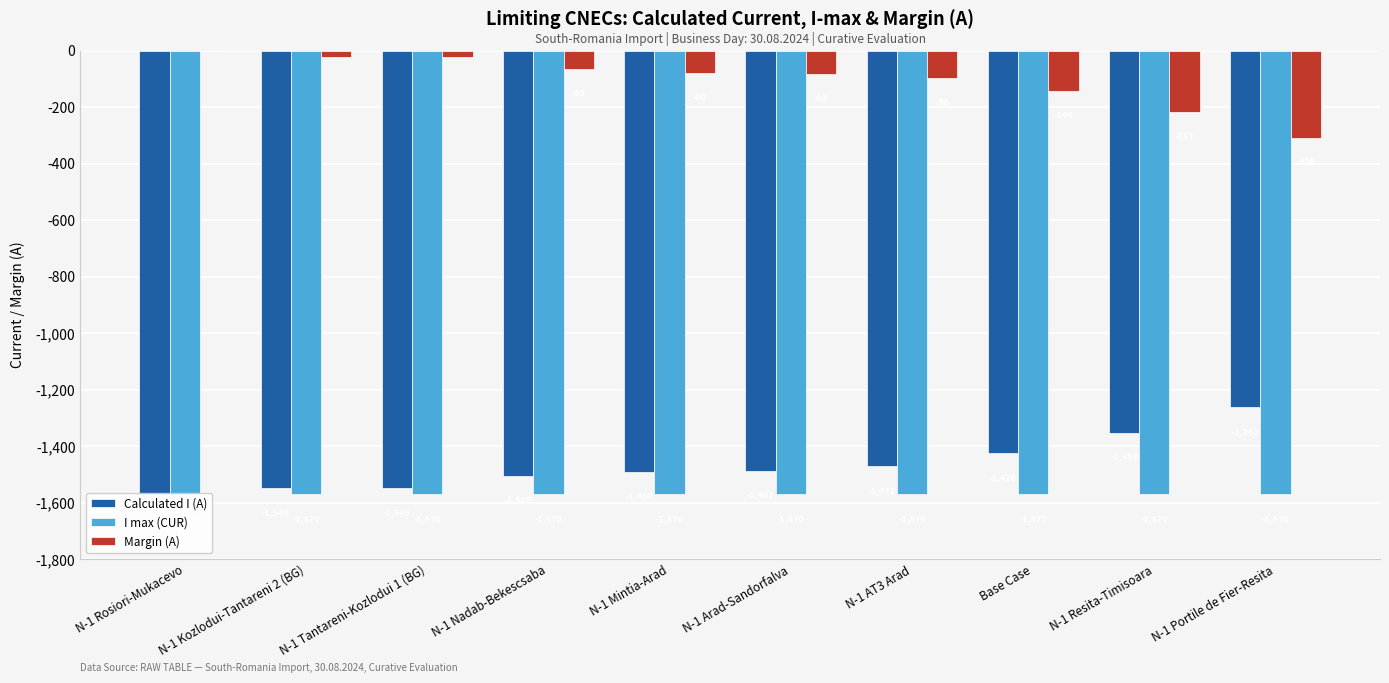

At N-1 Nadab-Bekescsaba, list the series in order from smallest to largest.

I max (CUR), Calculated I (A), Margin (A)